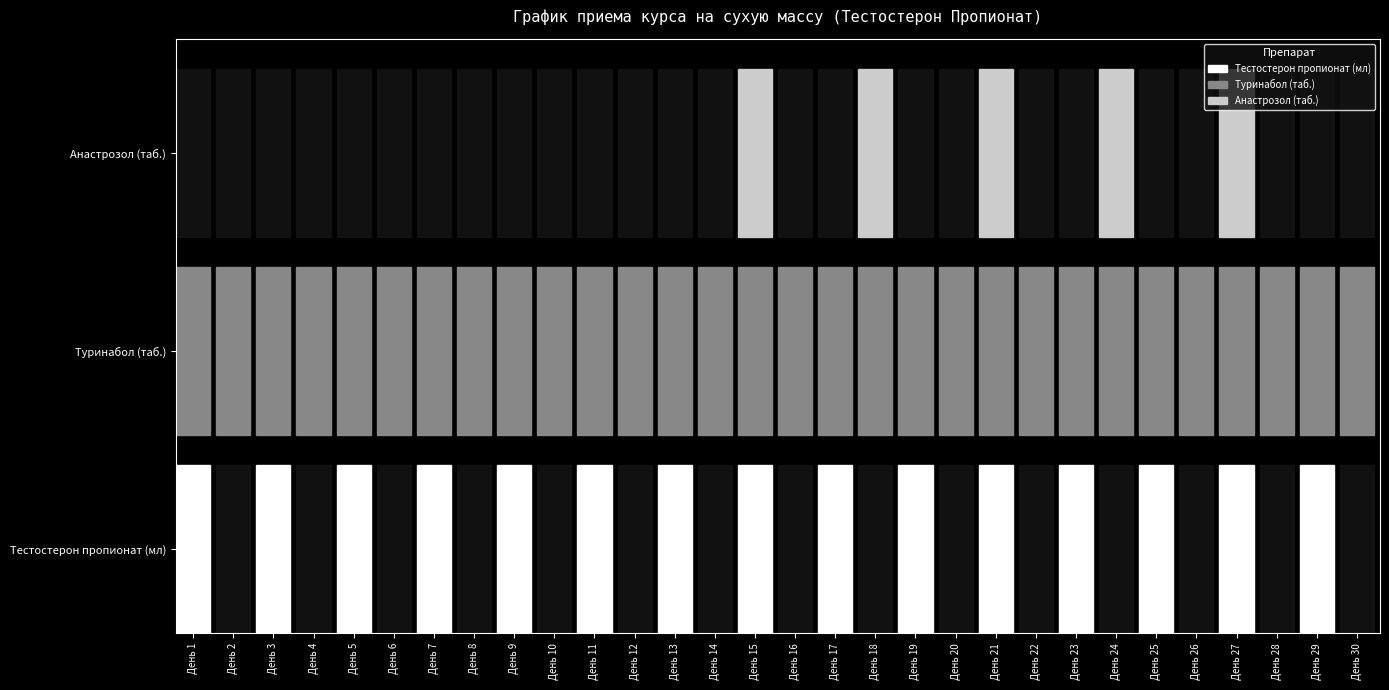

Reading right to left, what are all the values shown in this chart?

Тестостерон пропионат (мл): 0	1	0	1	0	1	0	1	0	1	0	1	0	1	0	1	0	1	0	1	0	1	0	1	0	1	0	1	0	1
Туринабол (таб.): 5	5	5	5	5	5	5	5	5	5	5	5	5	5	5	5	5	5	5	5	5	5	5	5	5	5	5	5	5	5
Анастрозол (таб.): 0	0	0	1	0	0	1	0	0	1	0	0	1	0	0	1	0	0	0	0	0	0	0	0	0	0	0	0	0	0